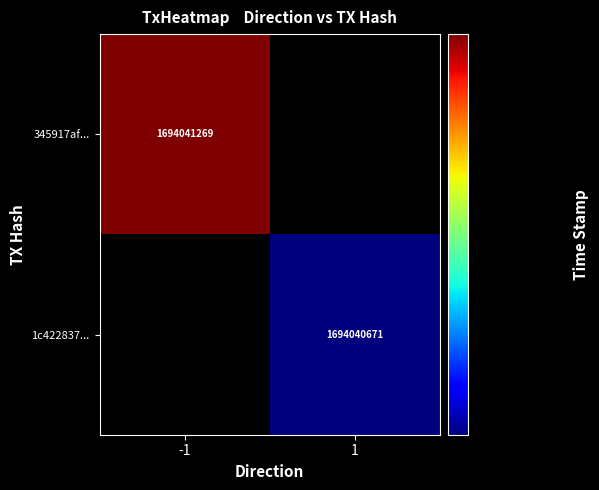

List the labels in order of 1c4228375691c5f20b4d3b268e084291c8f4318 value, largest first.

1, -1